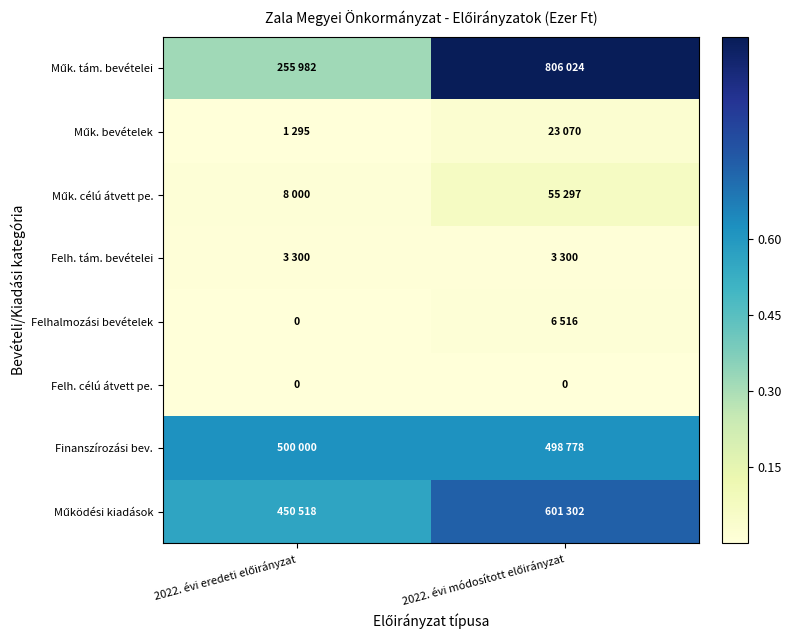

Which category has the lowest value across all series?

2022. évi eredeti előirányzat